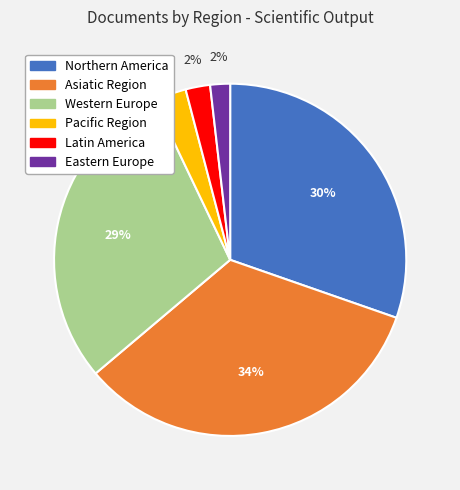

To the nearest percent, what is the average slice percentage?

17%